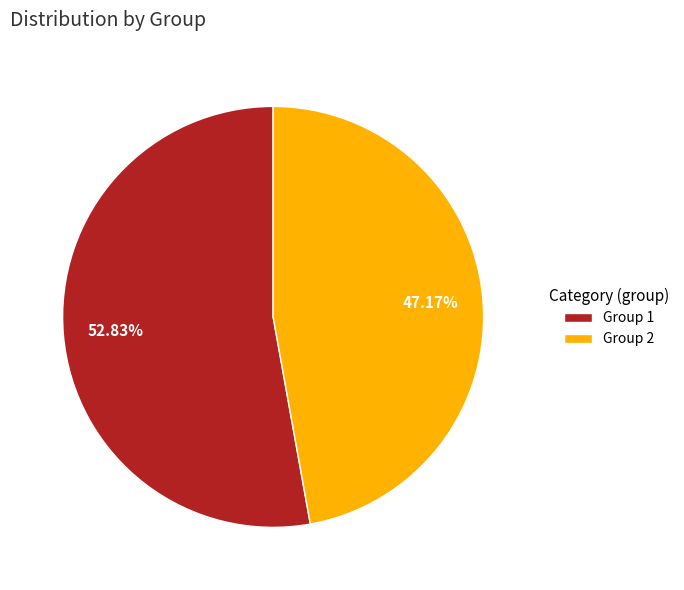

What percentage do Group 2 and Group 1 together represent?

100.0%